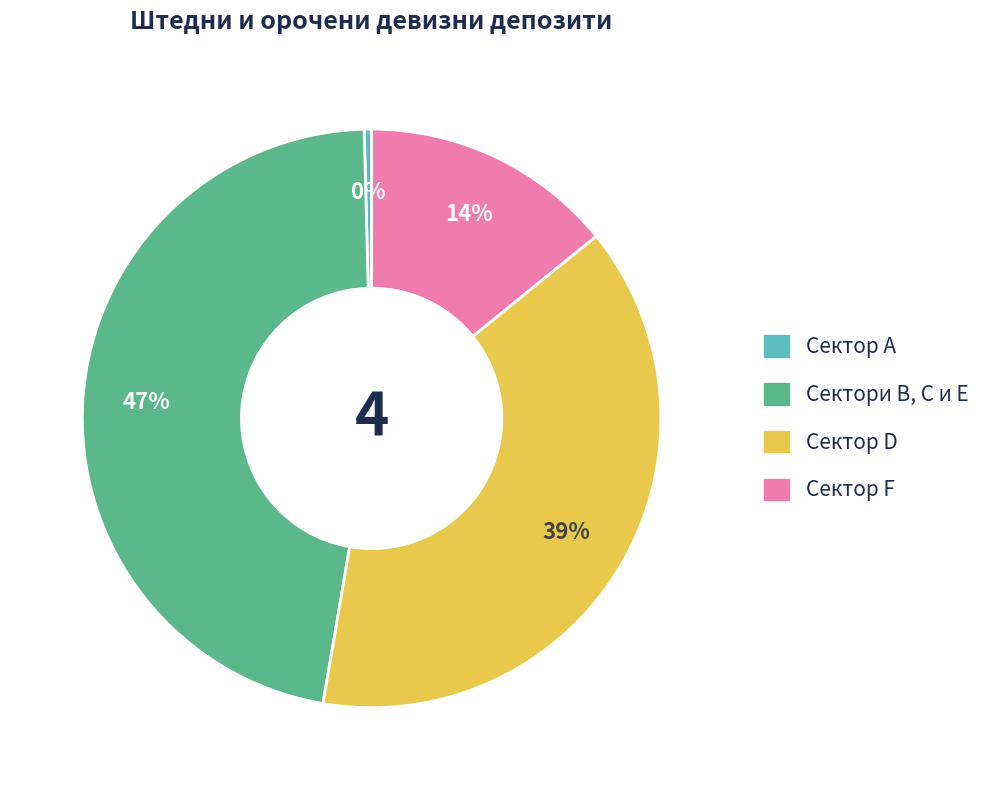

How many segments does this pie chart have?

4